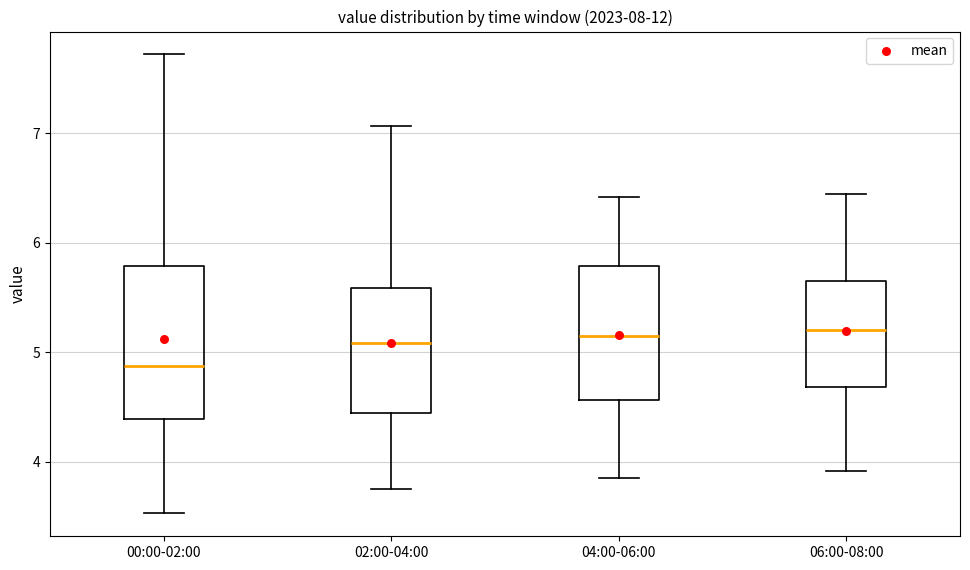

Reading left to right, read every box against the y-axis: the position of its median line, the range the box covers, and the ends of its whiskers. The values are not printed on the chart, so give them approximately, as read against the axis.

00:00-02:00: median 4.9, box 4.4 to 5.8, whiskers 3.5 to 7.7
02:00-04:00: median 5.1, box 4.4 to 5.6, whiskers 3.8 to 7.1
04:00-06:00: median 5.2, box 4.6 to 5.8, whiskers 3.9 to 6.4
06:00-08:00: median 5.2, box 4.7 to 5.6, whiskers 3.9 to 6.5